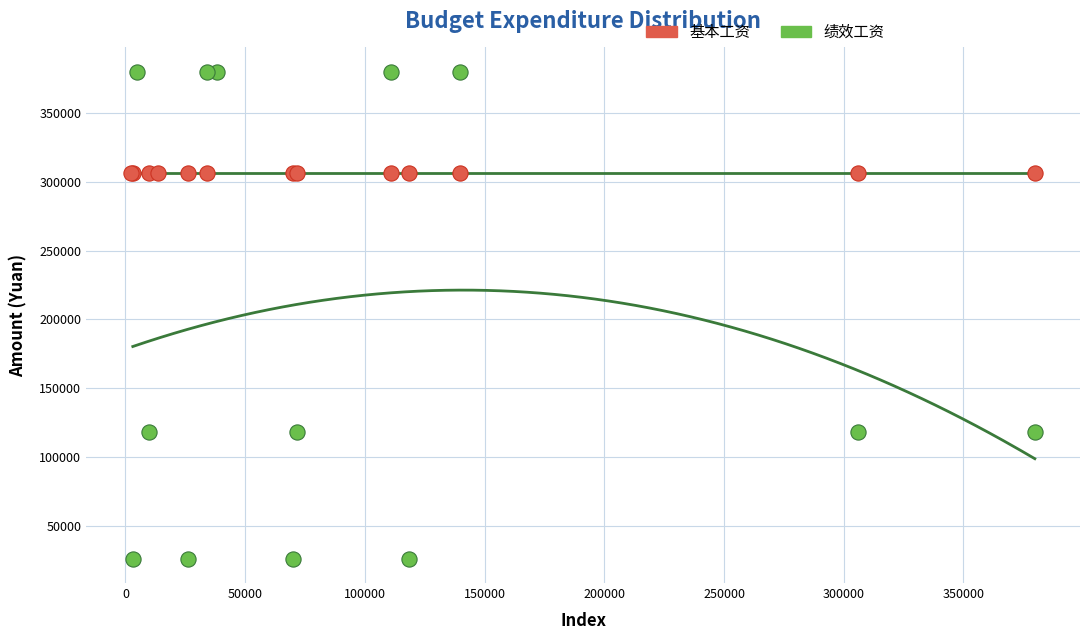

Which series contains the highest Y value?

绩效工资